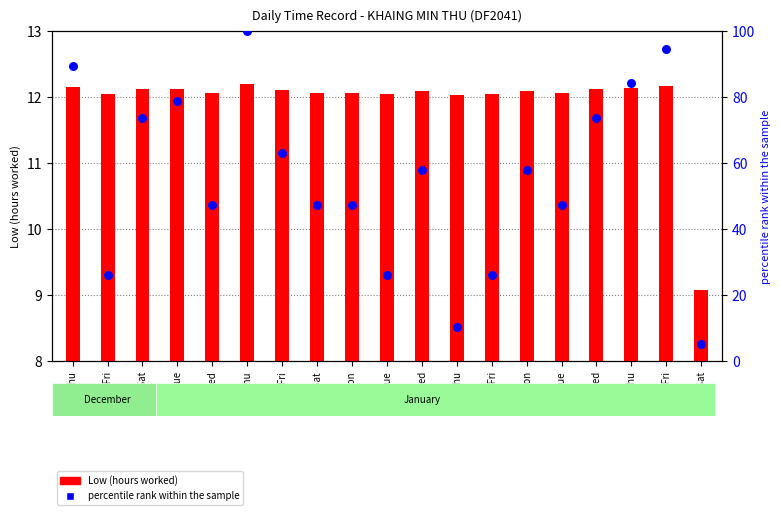

Which series has the largest total across all categories?

percentile rank within the sample